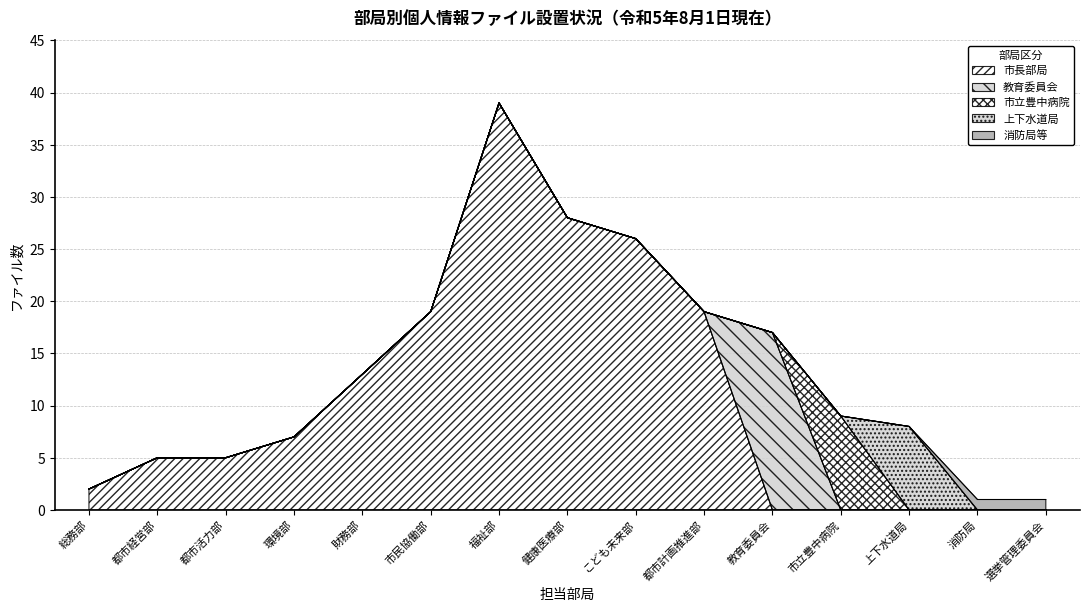

Reading left to right, transcribe all the data shown in this chart.

市長部局: 2	5	5	7	13	19	39	28	26	19	0	0	0	0	0
教育委員会: 0	0	0	0	0	0	0	0	0	0	17	0	0	0	0
市立豊中病院: 0	0	0	0	0	0	0	0	0	0	0	9	0	0	0
上下水道局: 0	0	0	0	0	0	0	0	0	0	0	0	8	0	0
消防局等: 0	0	0	0	0	0	0	0	0	0	0	0	0	1	1